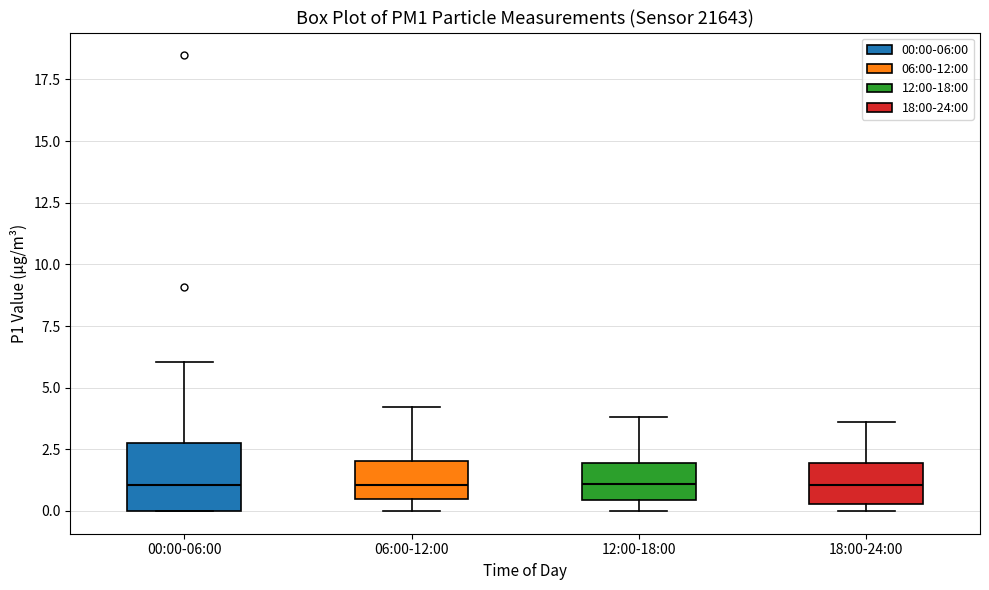

Where does the median line of the box for 18:00-24:00 sit on the y-axis? The values are not printed on the chart, so give them approximately, as read against the axis.

1.0